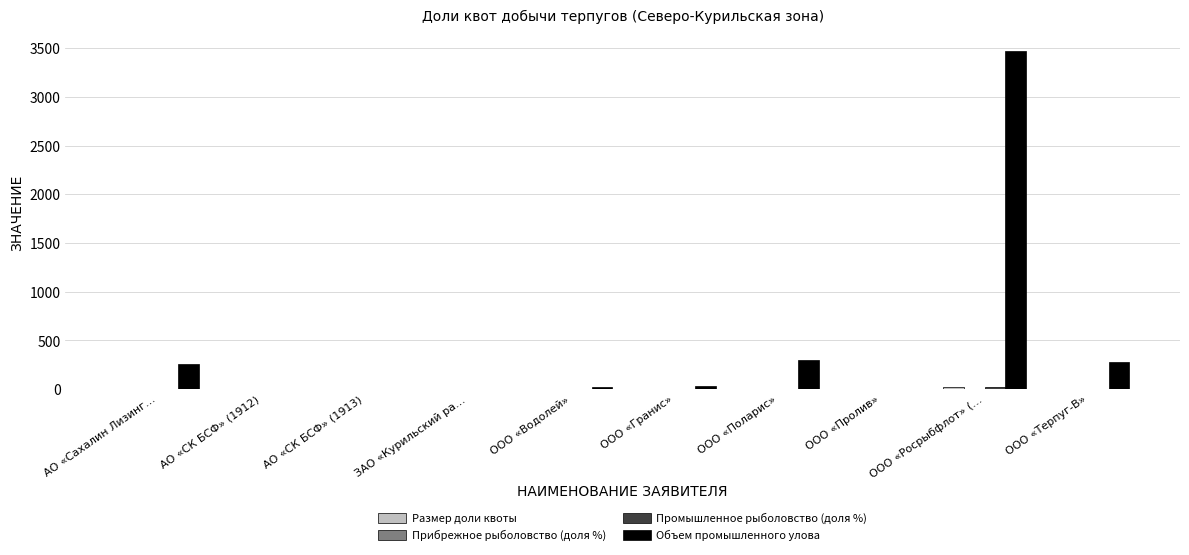

Between ООО «Водолей» and ООО «Росрыбфлот» (…, which series saw the biggest shift?

Объем промышленного улова